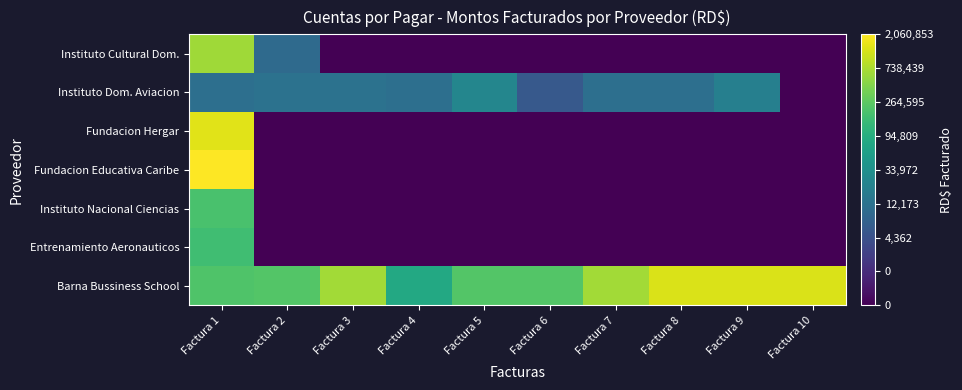

At which category is the sum across all series the highest?

Factura 1